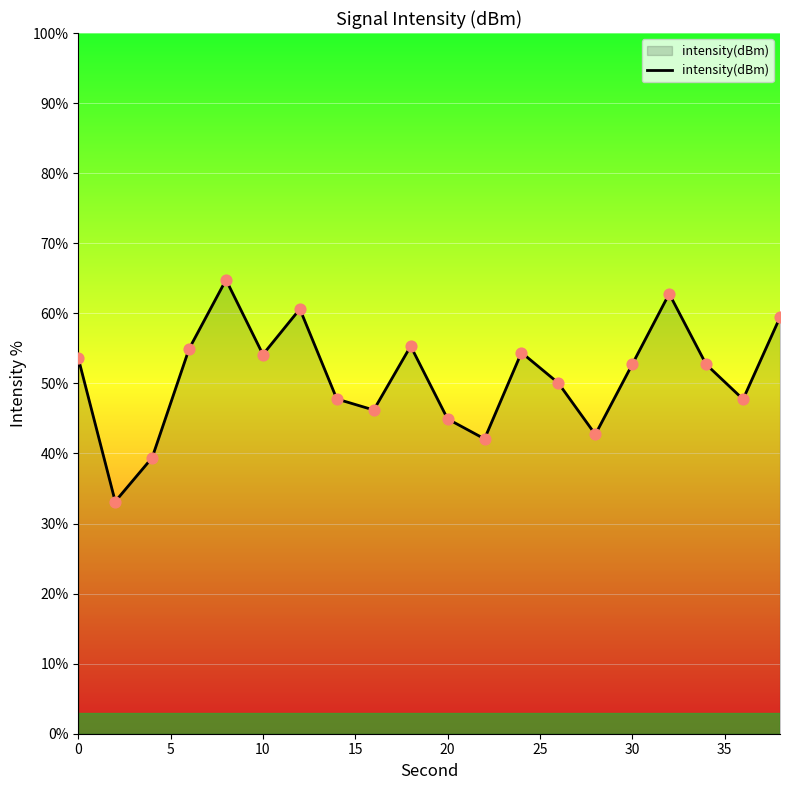

What is the maximum value shown in the chart?

64.8